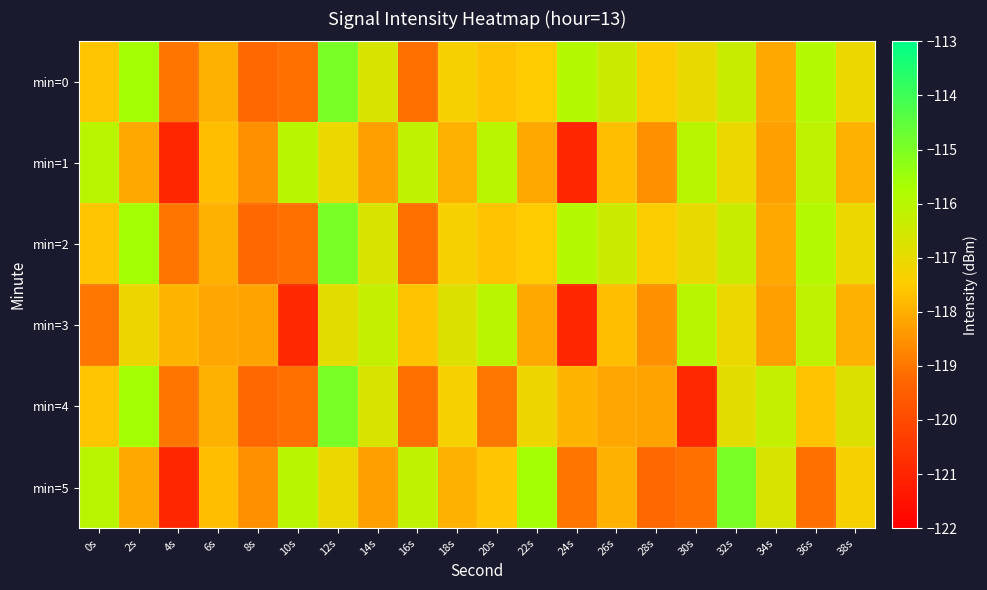

List the series in order of their peak value, highest first.

min=0, min=2, min=4, min=5, min=1, min=3